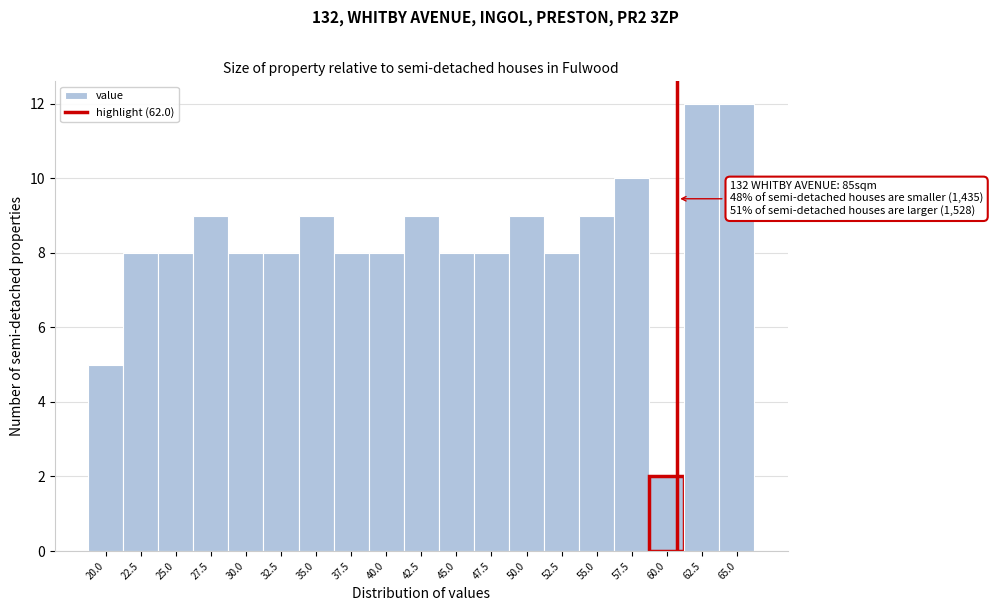

Reading left to right, what are all the values shown in this chart?

20.0=5	22.5=8	25.0=8	27.5=9	30.0=8	32.5=8	35.0=9	37.5=8	40.0=8	42.5=9	45.0=8	47.5=8	50.0=9	52.5=8	55.0=9	57.5=10	60.0=2	62.5=12	65.0=12